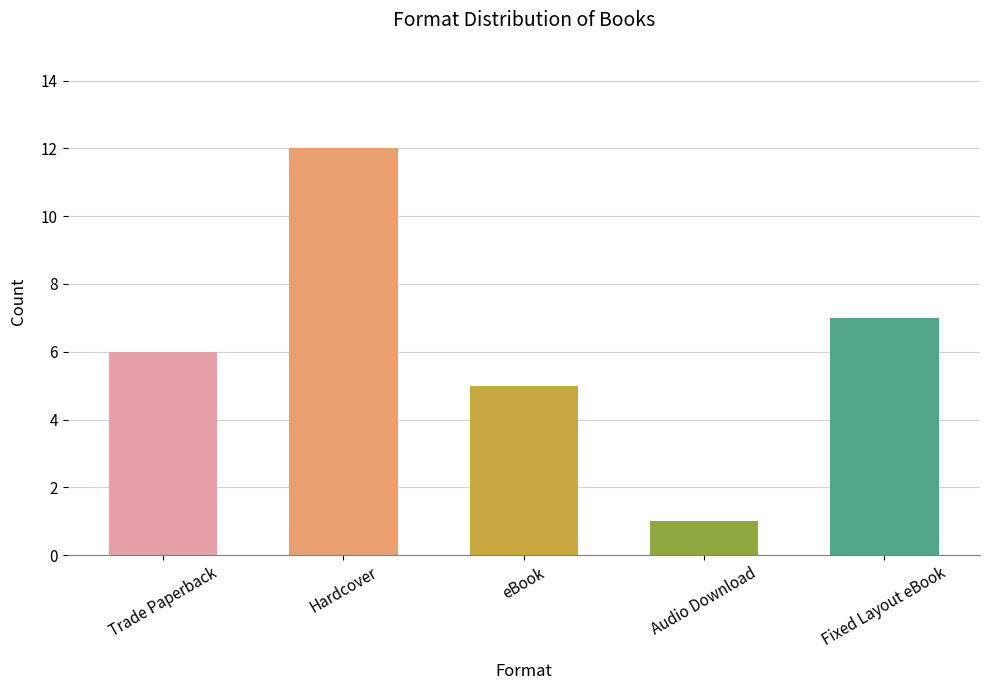

Rank the categories by value from lowest to highest.

Audio Download, eBook, Trade Paperback, Fixed Layout eBook, Hardcover